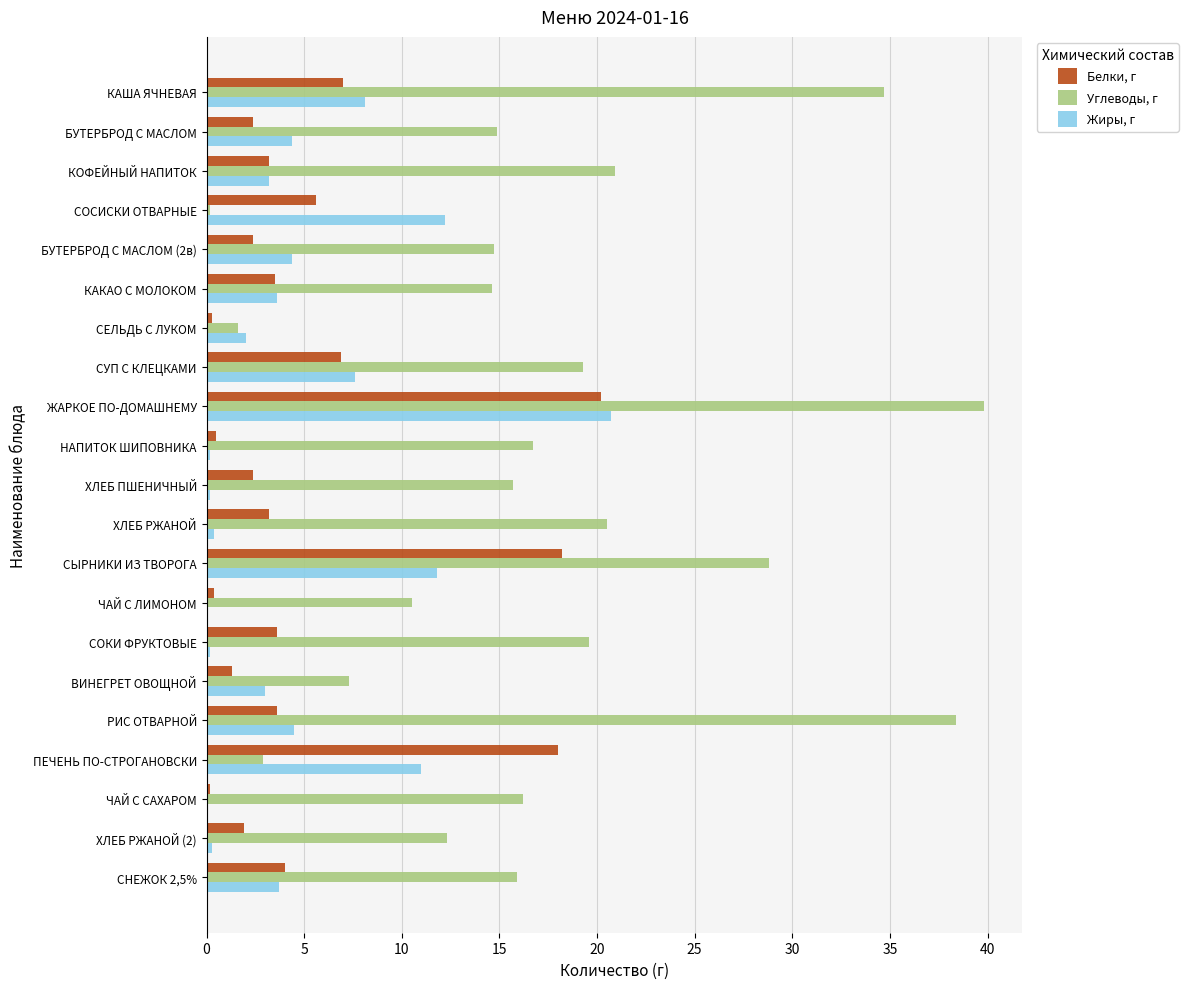

Is it true that Жиры, г equals 11.8 at СЫРНИКИ ИЗ ТВОРОГА?

True